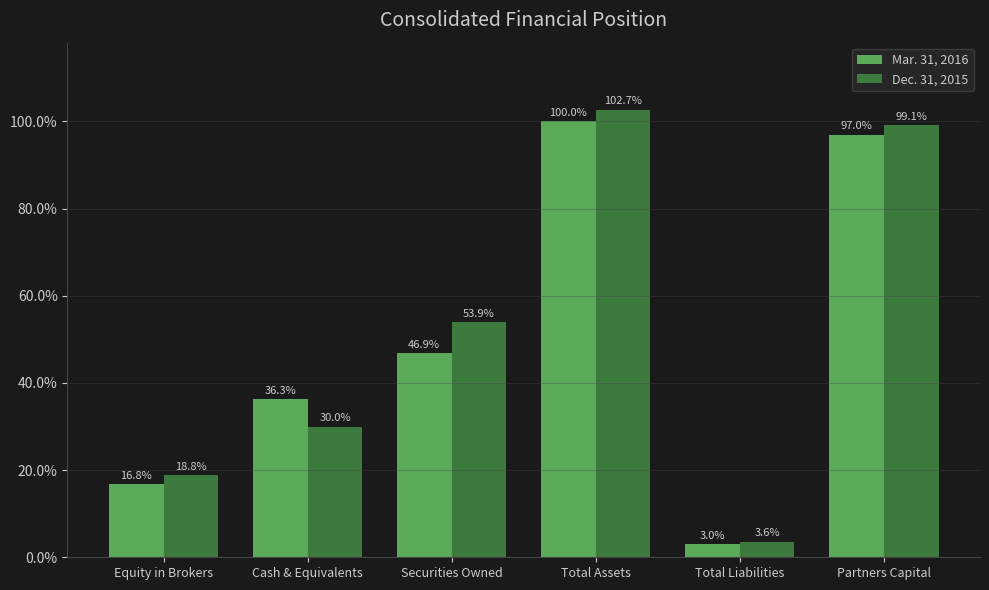

Is it true that Dec. 31, 2015 equals 32.7 at Partners Capital?

False